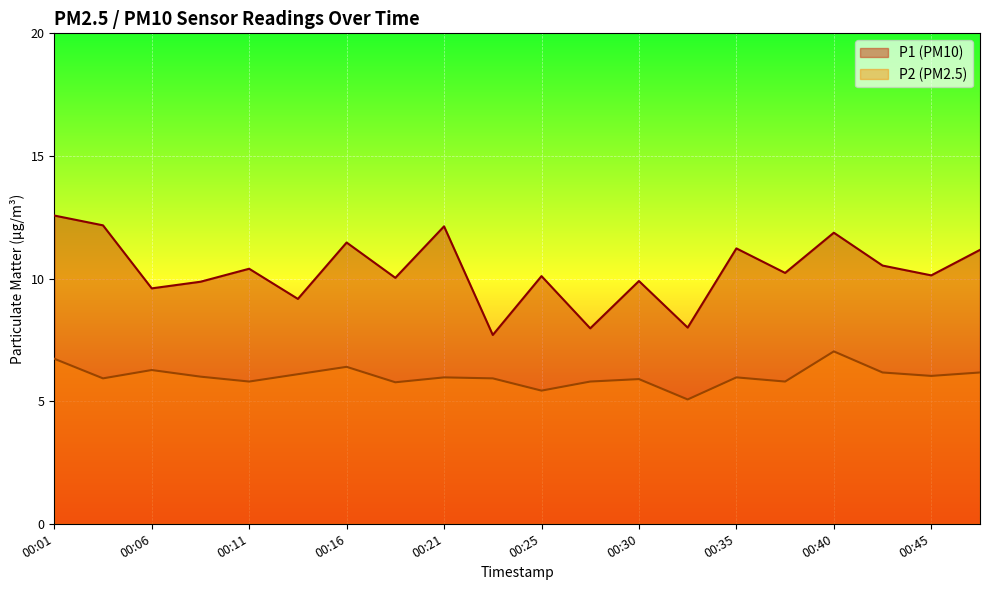

What are all the series names shown in the legend?

P1, P2